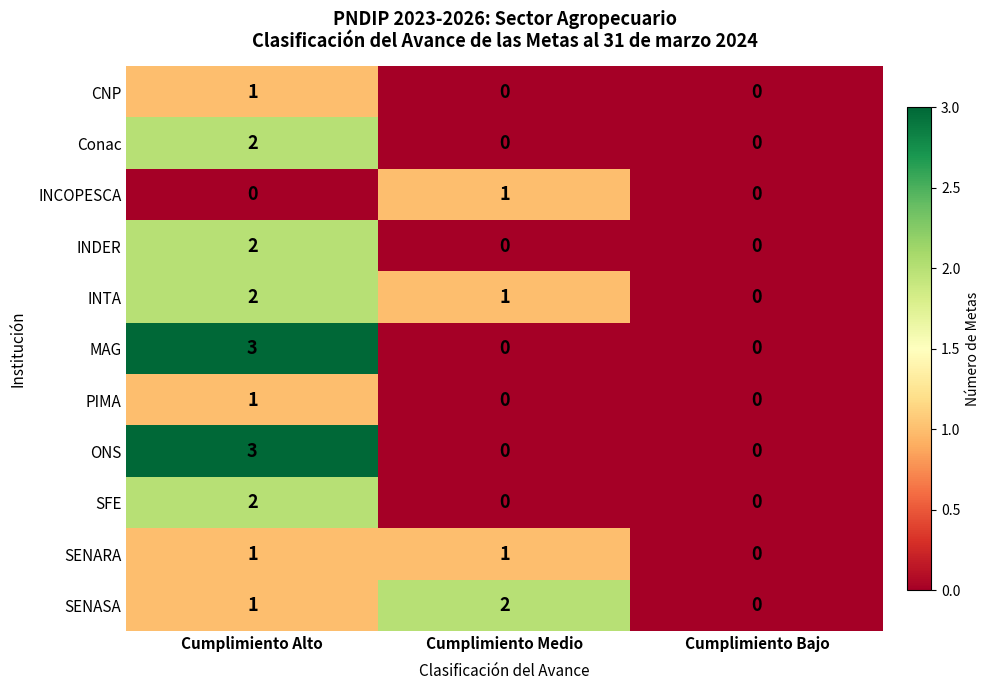

Count the number of categories in the chart.

3